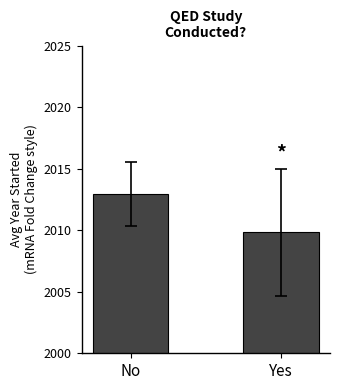

The value at No is 2012.9. True or false?

True